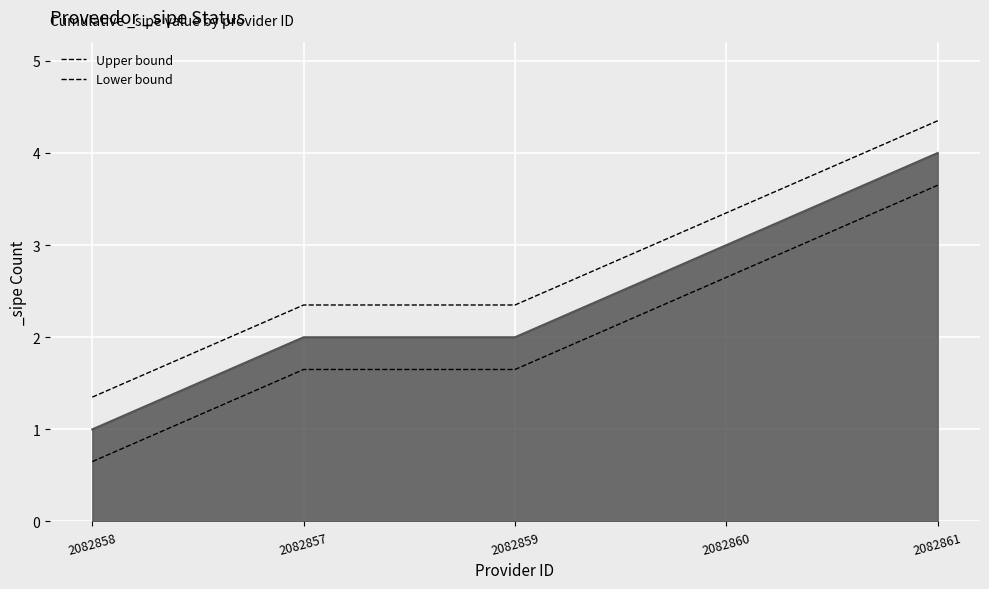

What are all the series names shown in the legend?

Upper bound, Lower bound